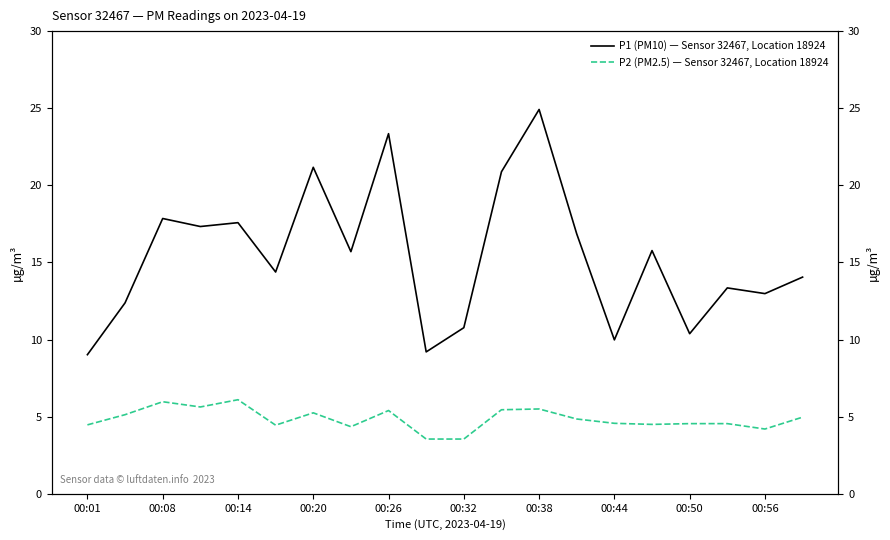

True or false: P2 (PM2.5) — Sensor 32467, Location 18924 has a value of 4.5 at 00:01.

True